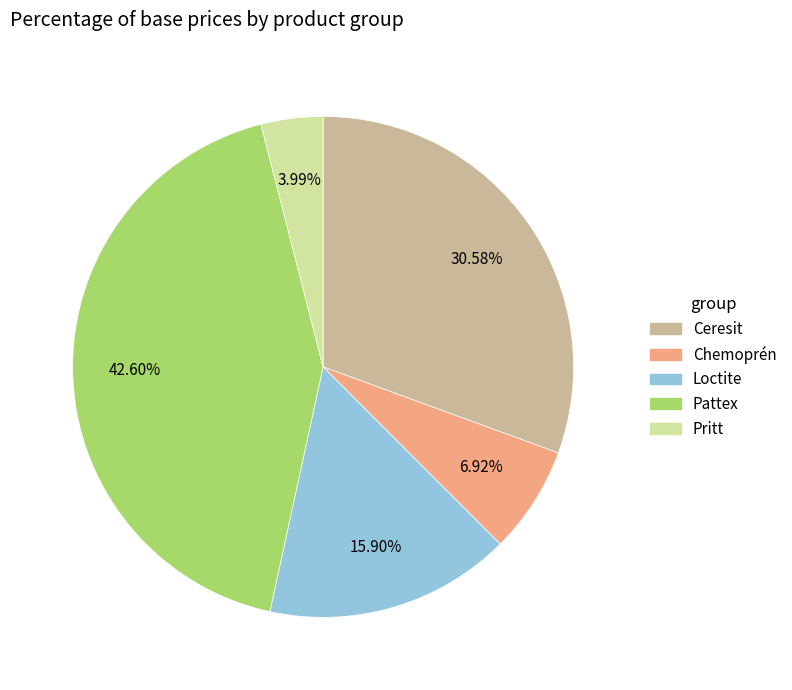

Between Loctite and Chemoprén, which is larger?

Loctite